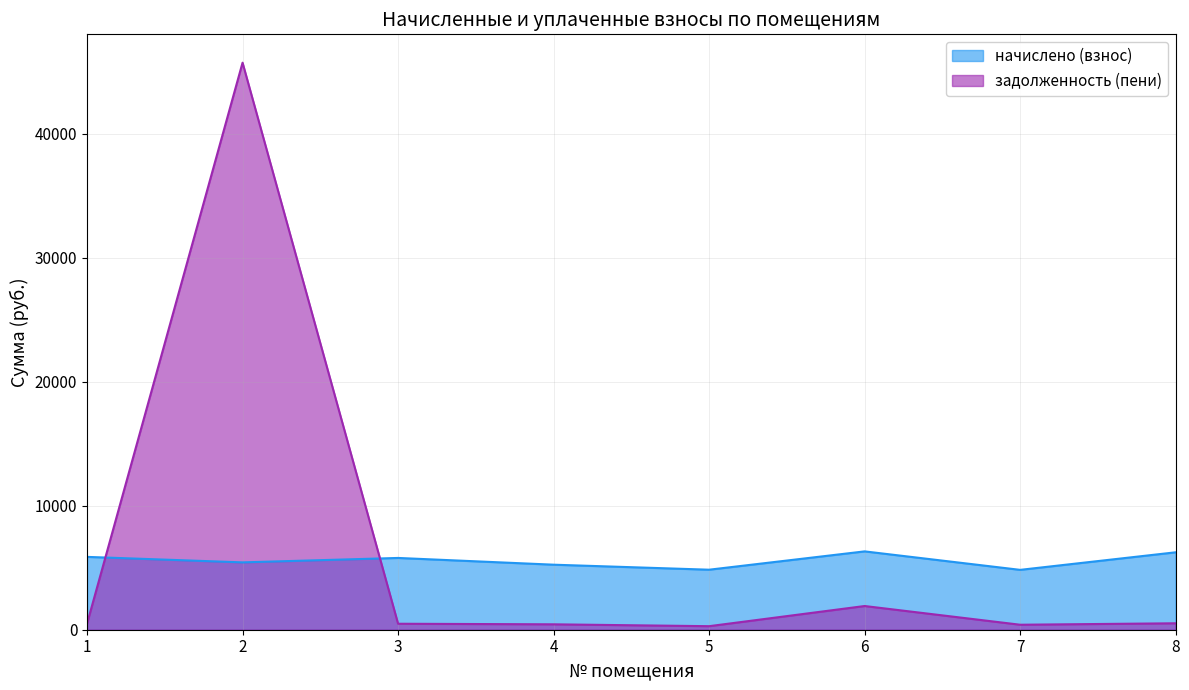

What is the average value of the задолженность (пени) series?

6280.1